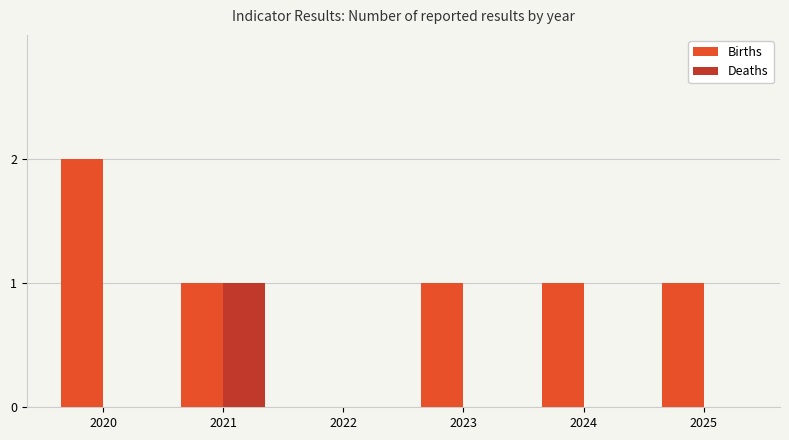

Which series has the largest total across all categories?

Births